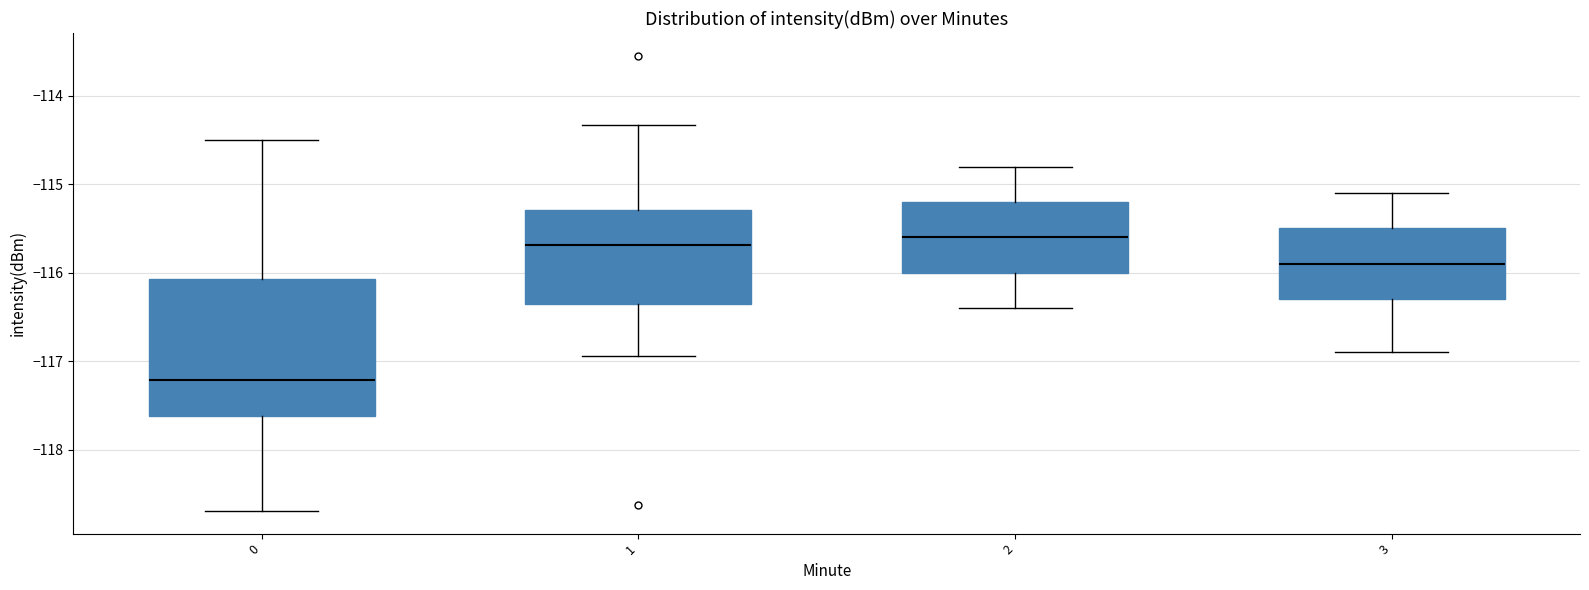

Reading left to right, transcribe this box plot: for each box, give where its median line is, the range the box spans, and where its two whiskers end, as read against the y-axis. The values are not printed on the chart, so give them approximately, as read against the axis.

0: median -117.2, box -117.6 to -116.1, whiskers -118.7 to -114.5
1: median -115.7, box -116.4 to -115.3, whiskers -116.9 to -114.3
2: median -115.6, box -116.0 to -115.2, whiskers -116.4 to -114.8
3: median -115.9, box -116.3 to -115.5, whiskers -116.9 to -115.1